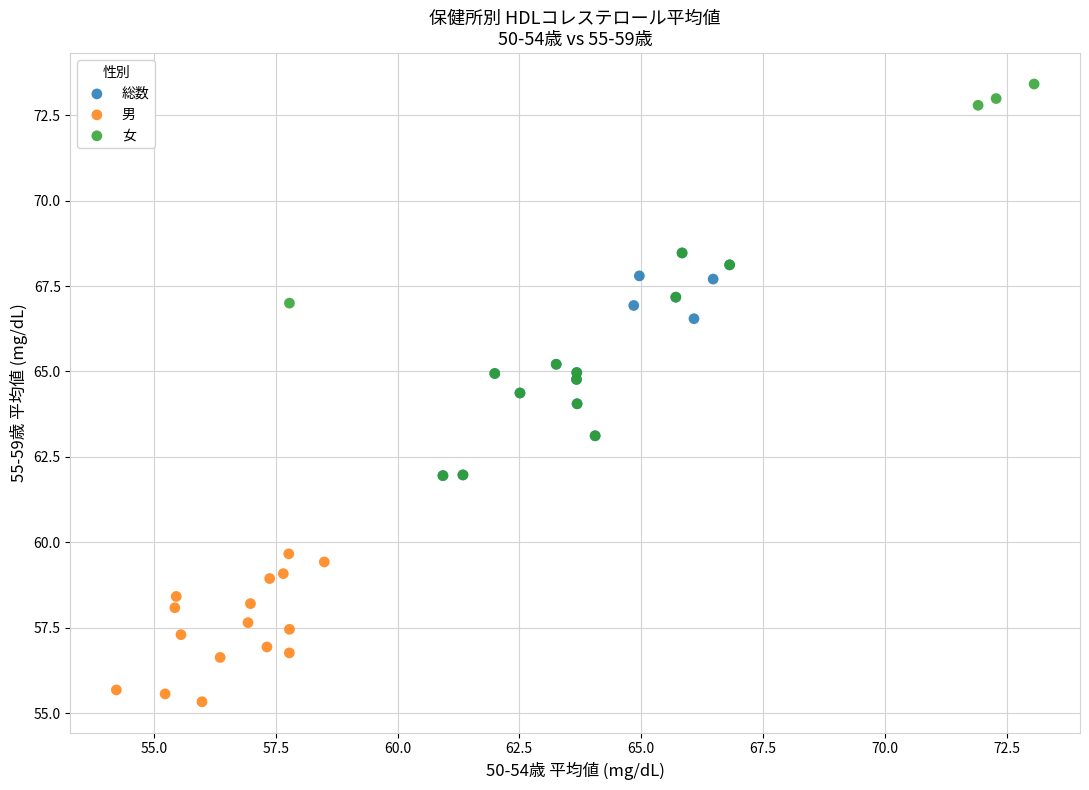

Which series reaches the maximum Y coordinate?

女